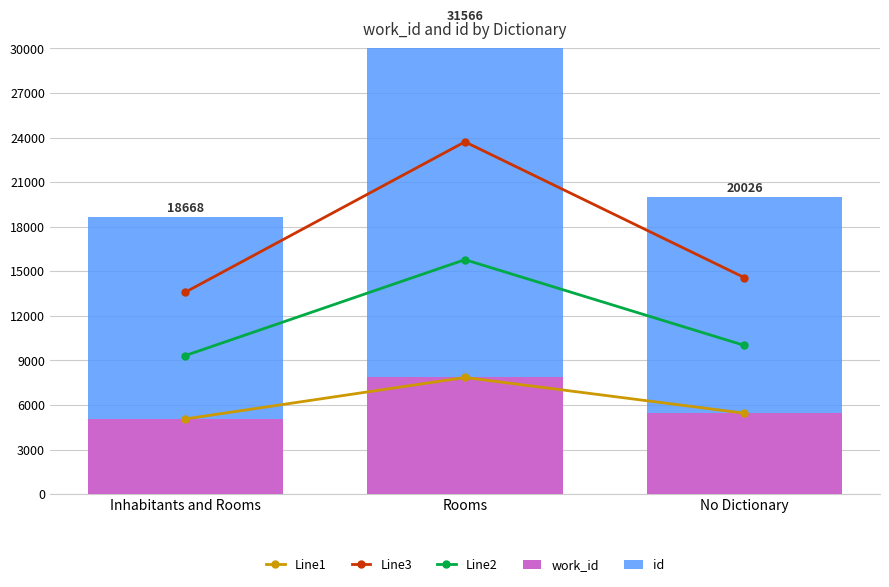

What is the difference between the Line2 values at No Dictionary and Rooms?

5770